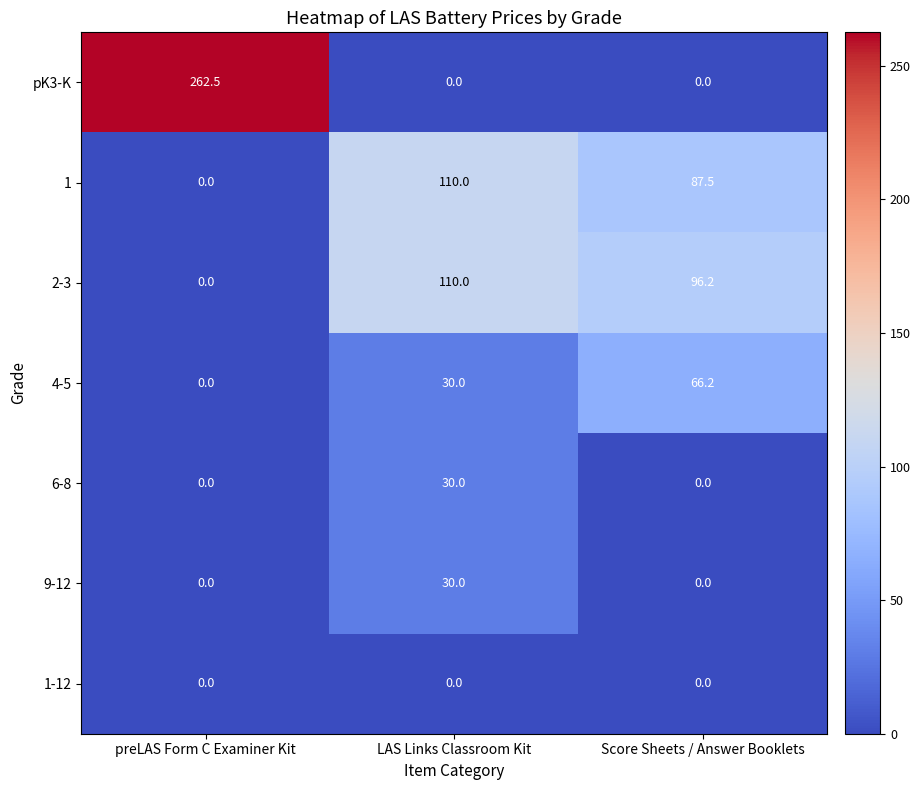

Count the number of data series in this chart.

7